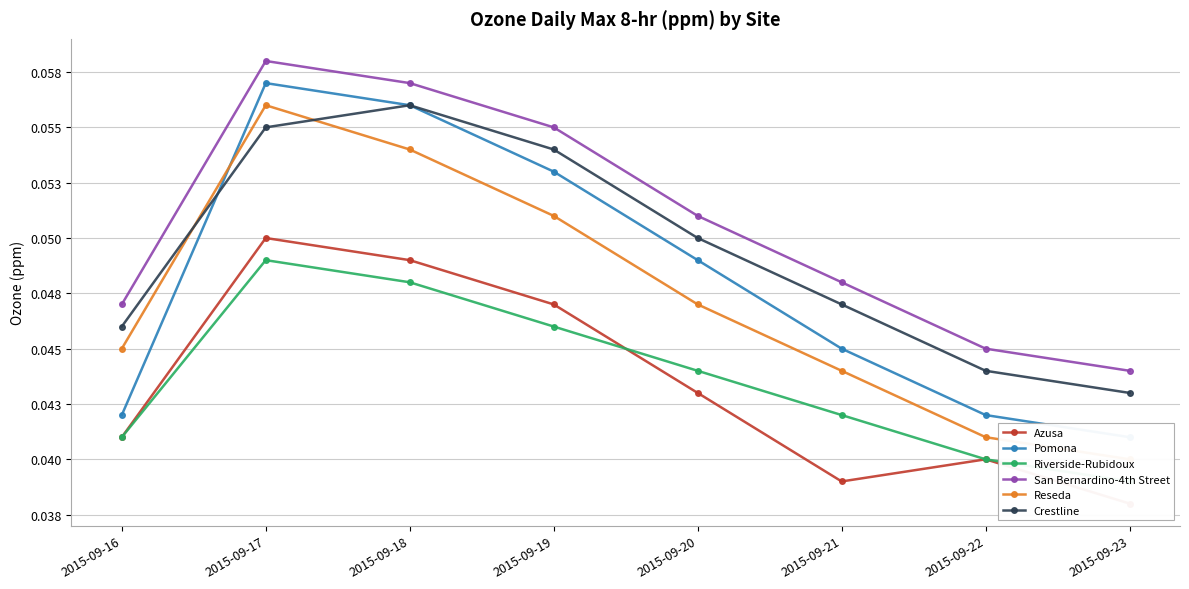

In San Bernardino-4th Street, how many points are higher than both neighbors (excluding endpoints)?

1